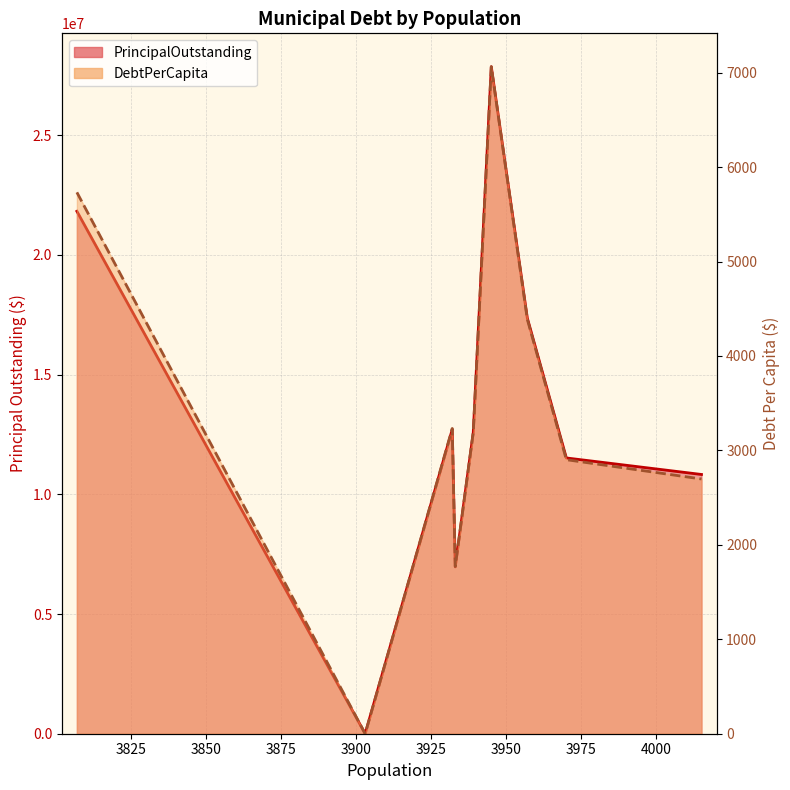

How many lines are shown in the chart?

2